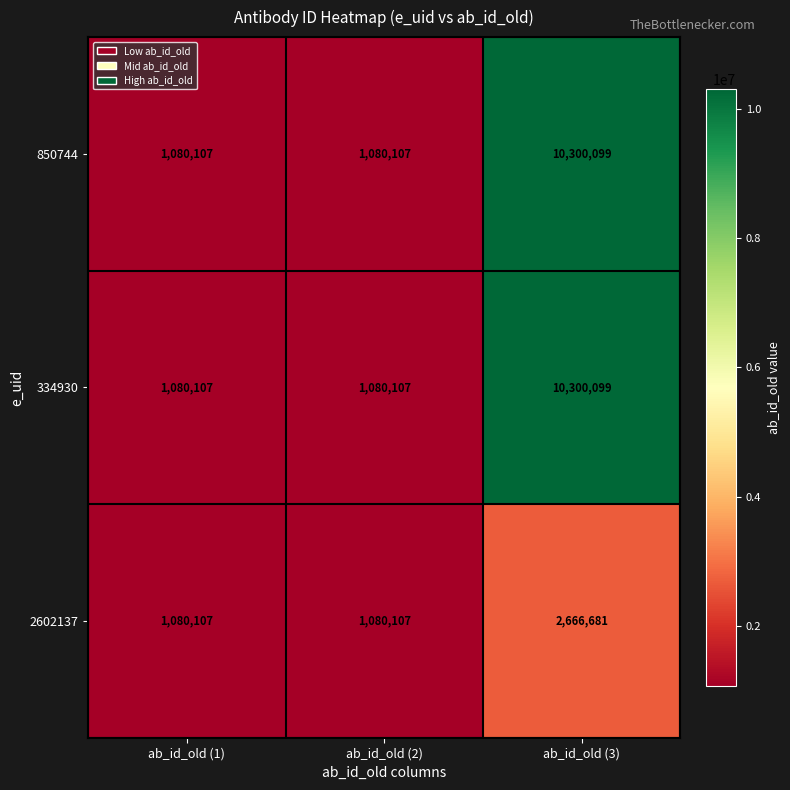

Is the value of 2602137 at ab_id_old (2) greater than the value of 334930 at ab_id_old (3)?

No